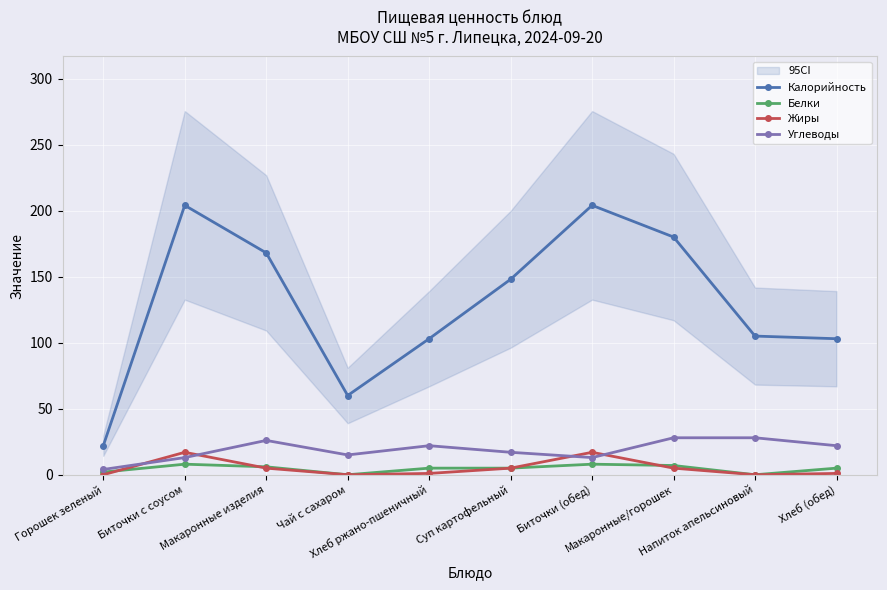

True or false: Калорийность and Жиры intersect in this chart.

False